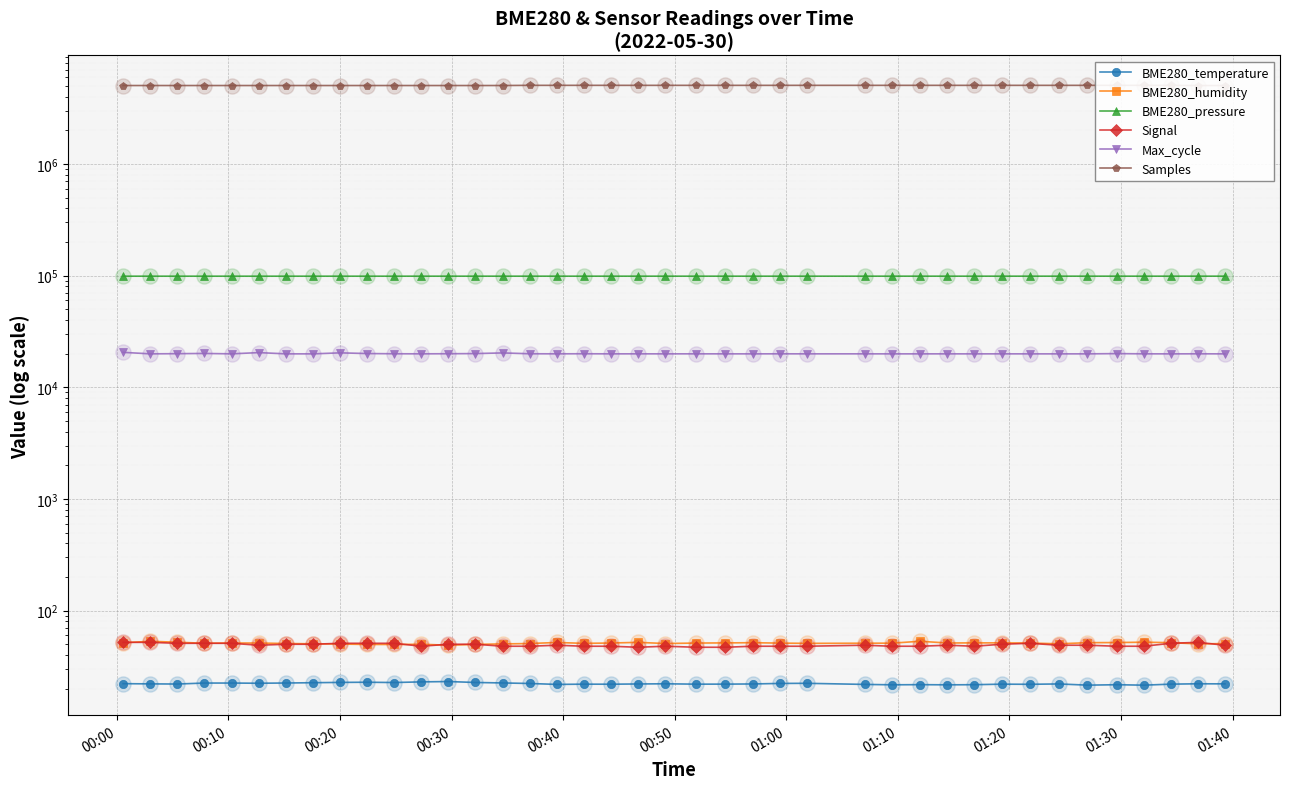

What are all the series names shown in the legend?

BME280_temperature, BME280_humidity, BME280_pressure, Signal, Max_cycle, Samples